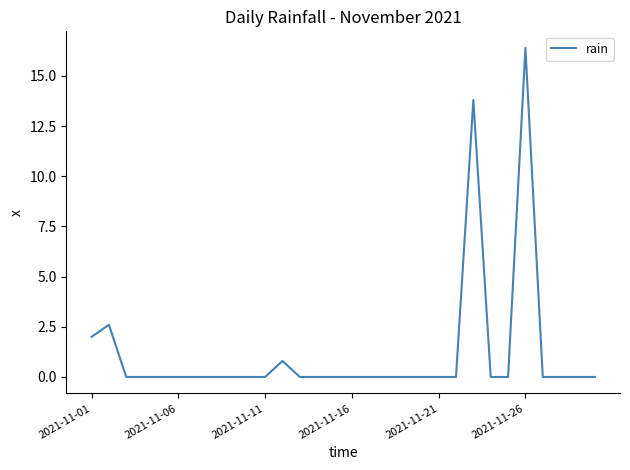

What is the greatest value displayed?

16.4